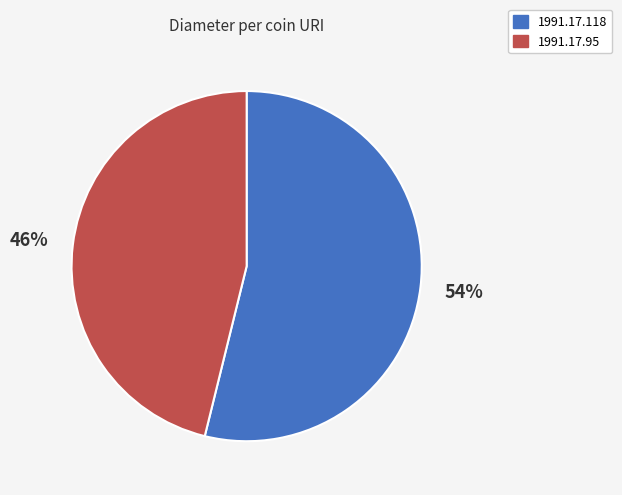

Is there any slice that represents more than half of the pie?

Yes